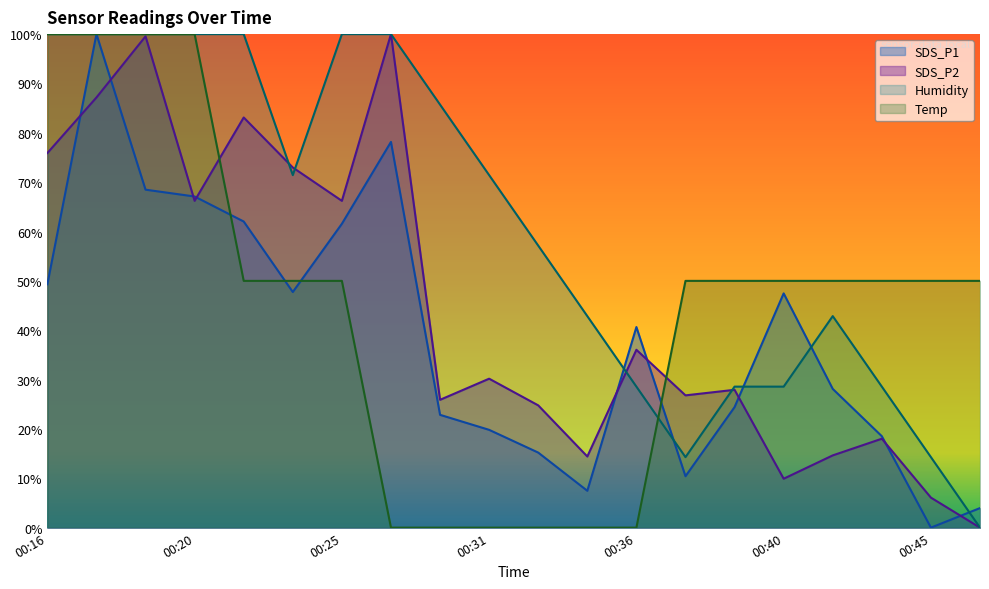

True or false: Temp and SDS_P1 cross at least once.

True